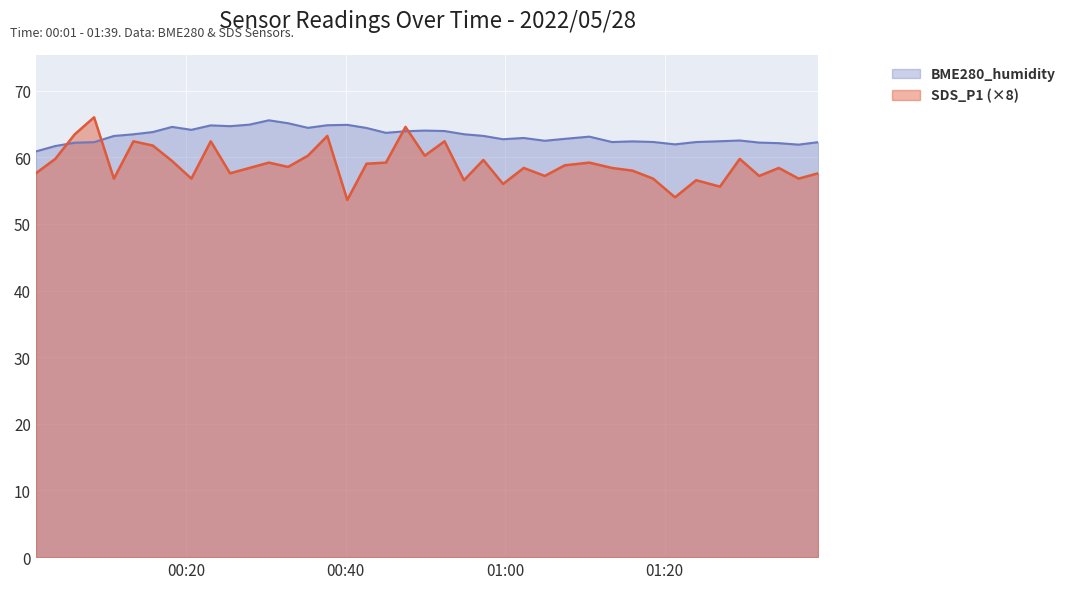

Rank the series at 2022/05/28 01:21:18 from lowest to highest value.

SDS_P1, BME280_humidity